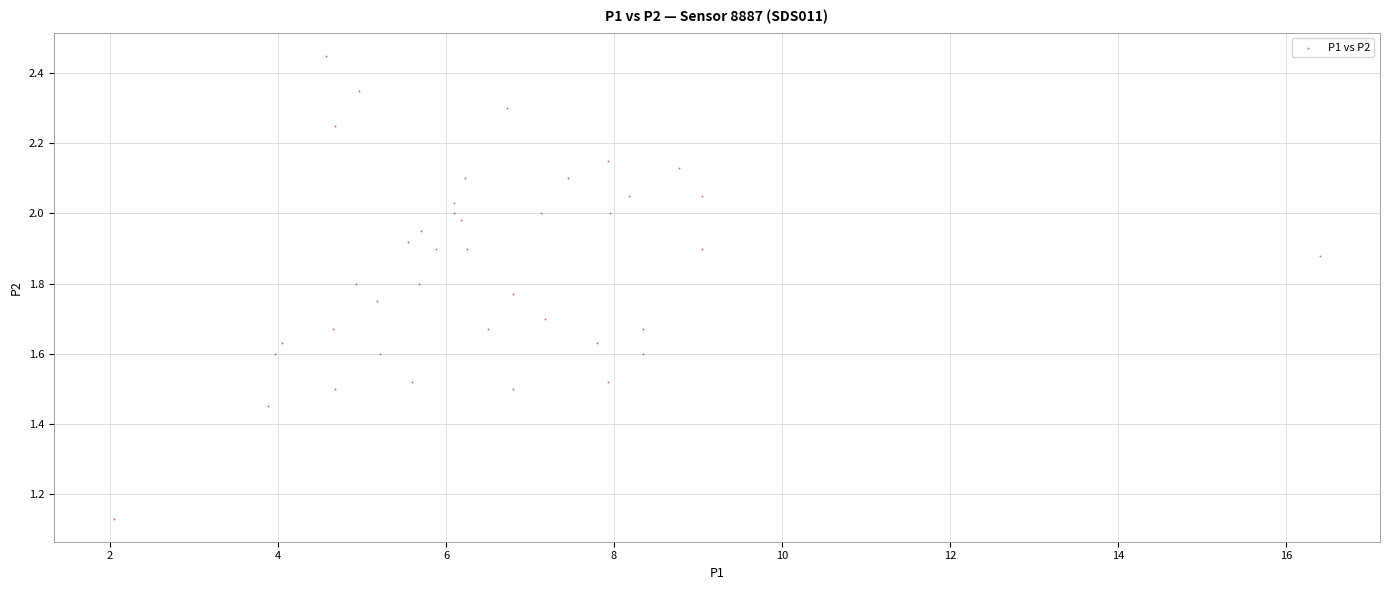

What is the range of Y values (max minus min)?

1.3